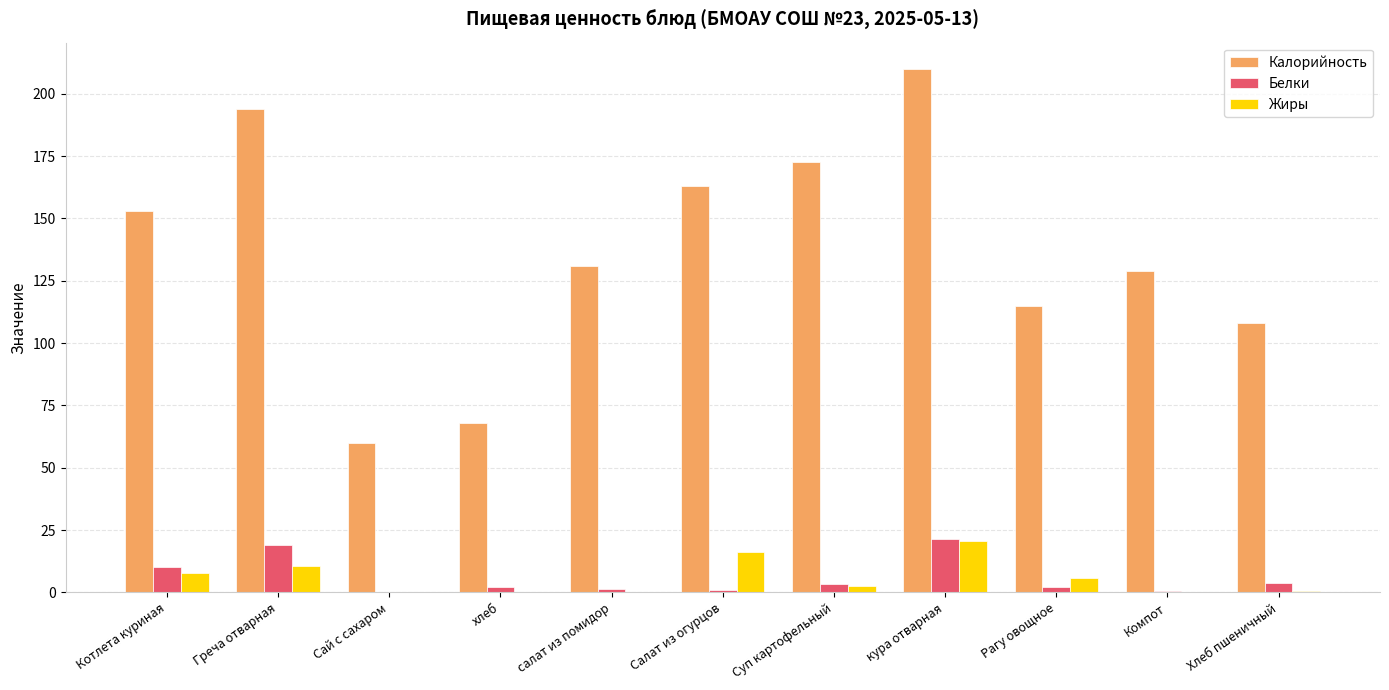

Read the Жиры value at кура отварная.

20.4